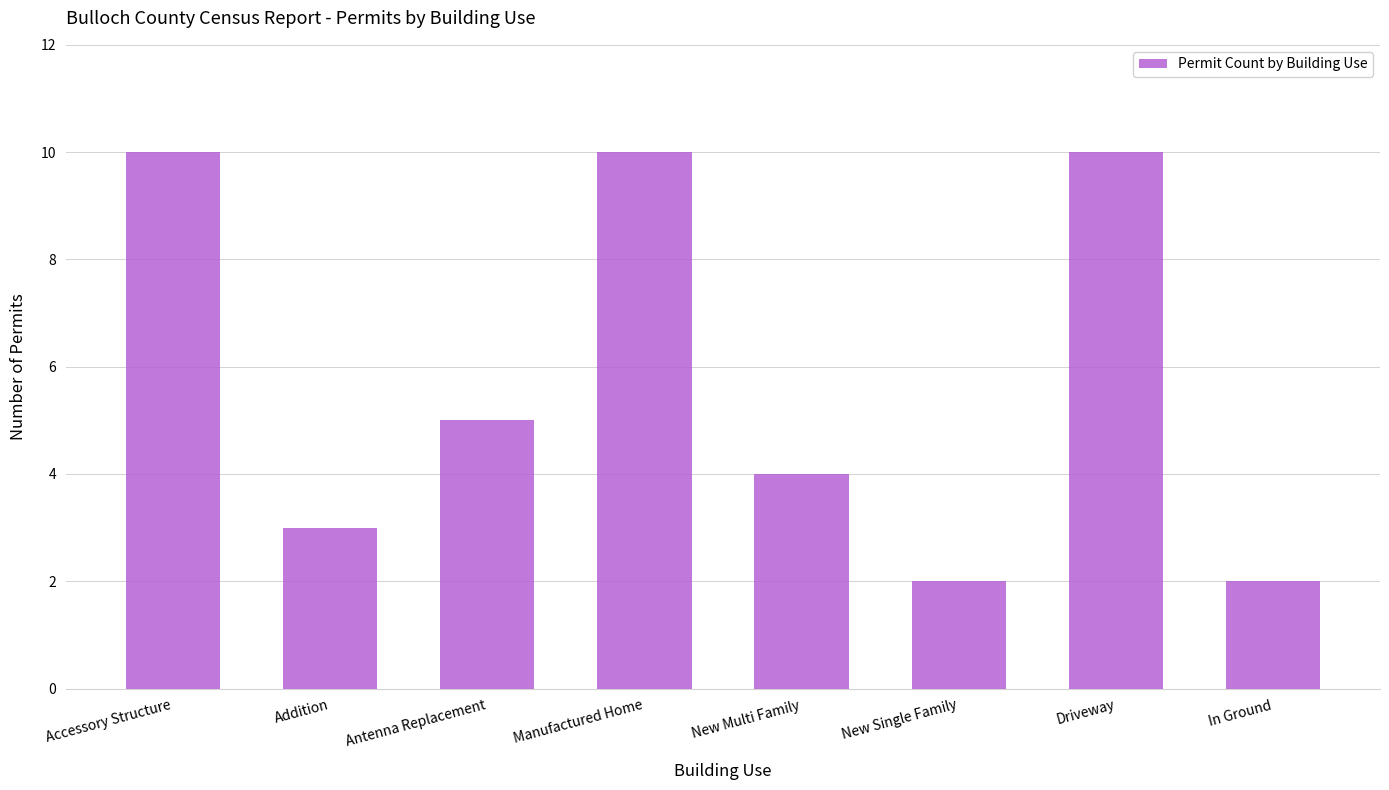

How many values are between 3 and 10?

6